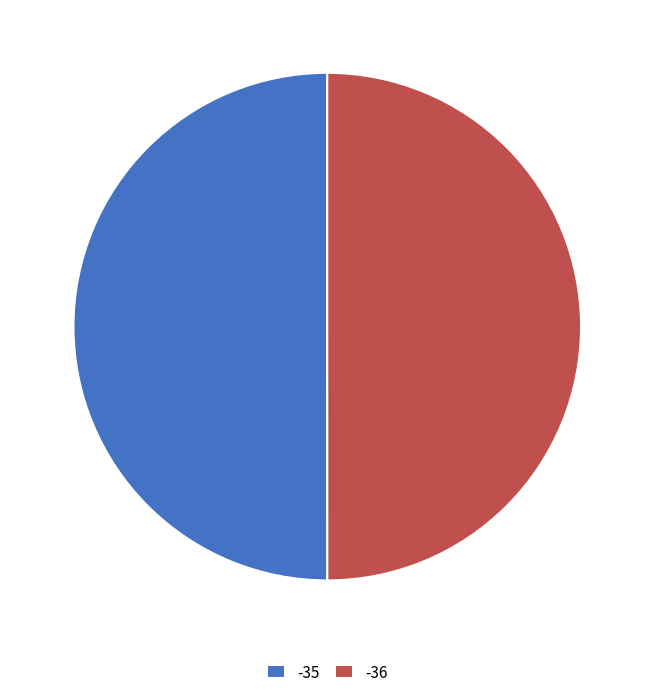

Is it true that -36 is 50% of the pie?

True